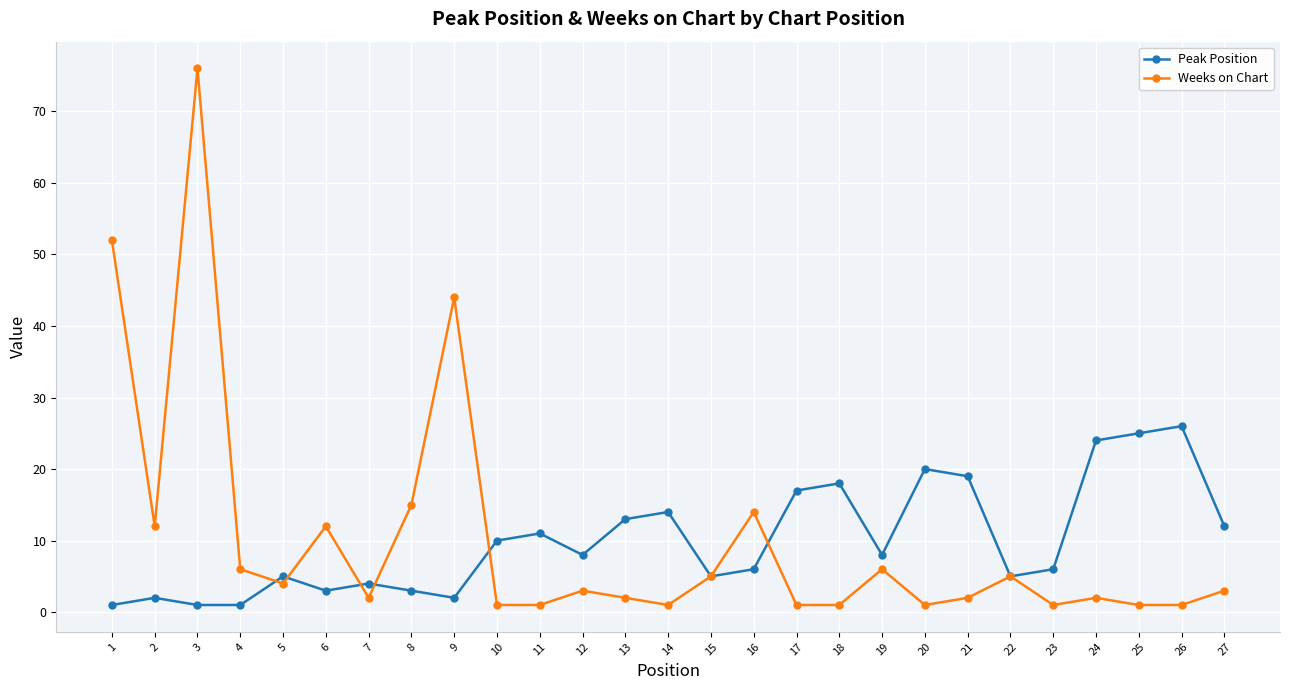

Rank the series at 26 from lowest to highest value.

Weeks on Chart, Peak Position